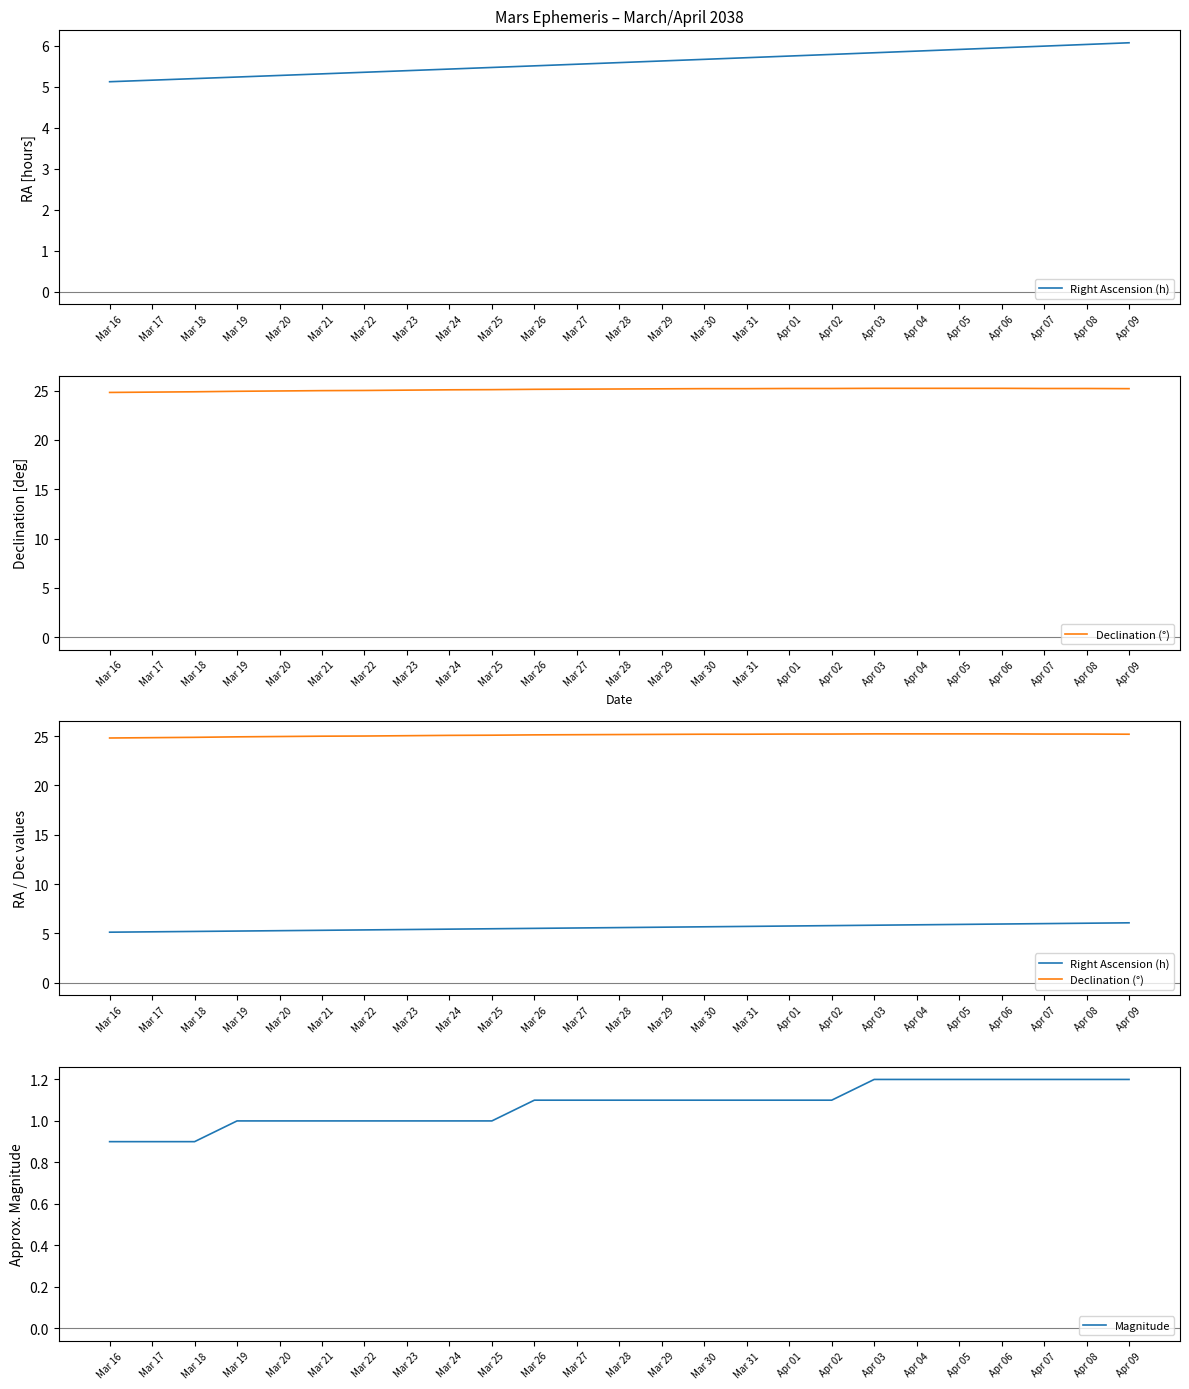

What position from the left is Mar 22?

7